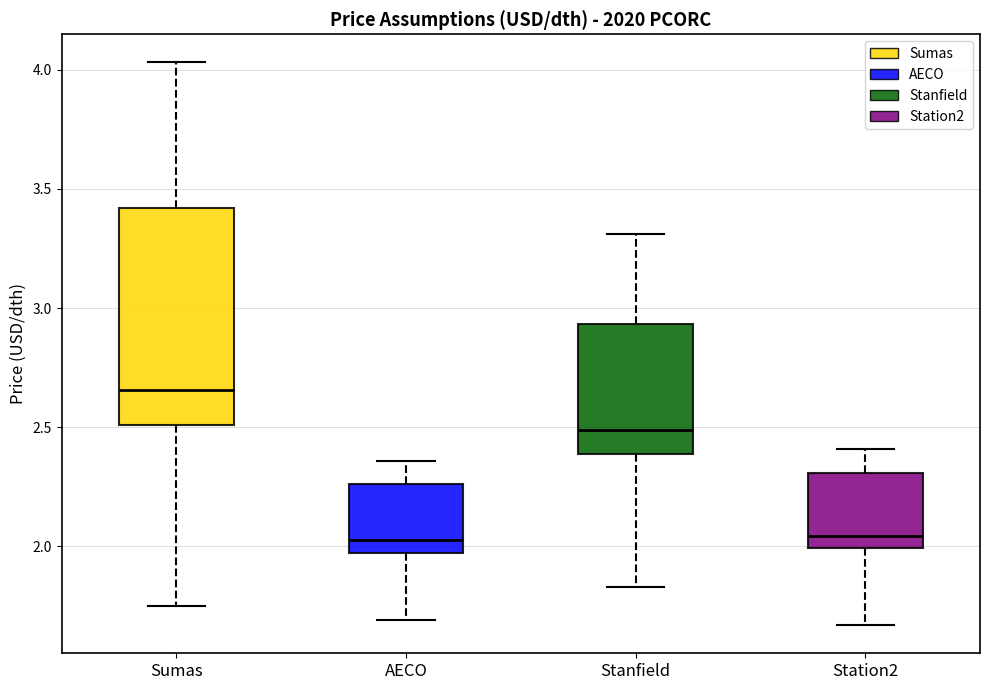

Comparing the boxes themselves (not the whiskers), which one is the tallest?

Sumas